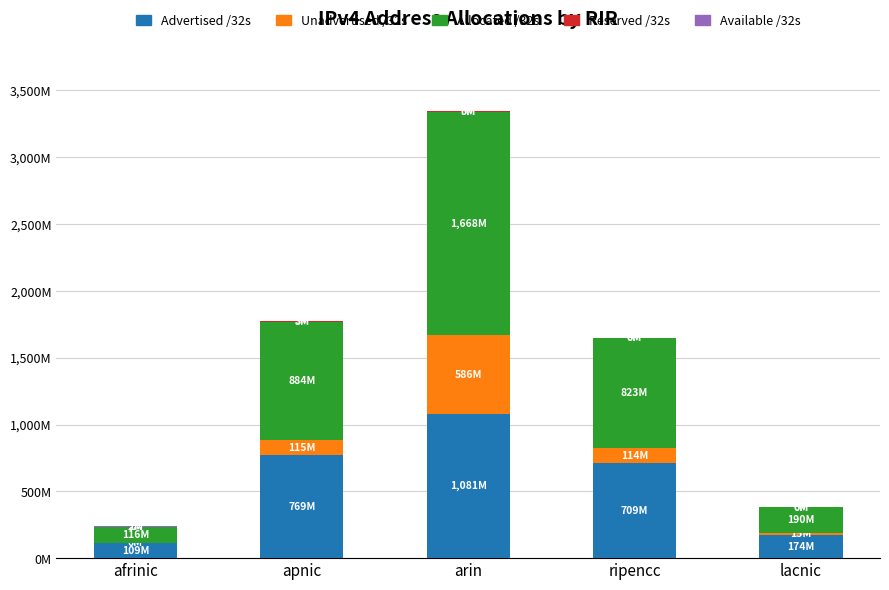

Which series has the largest range (max minus min)?

Allocated /32s